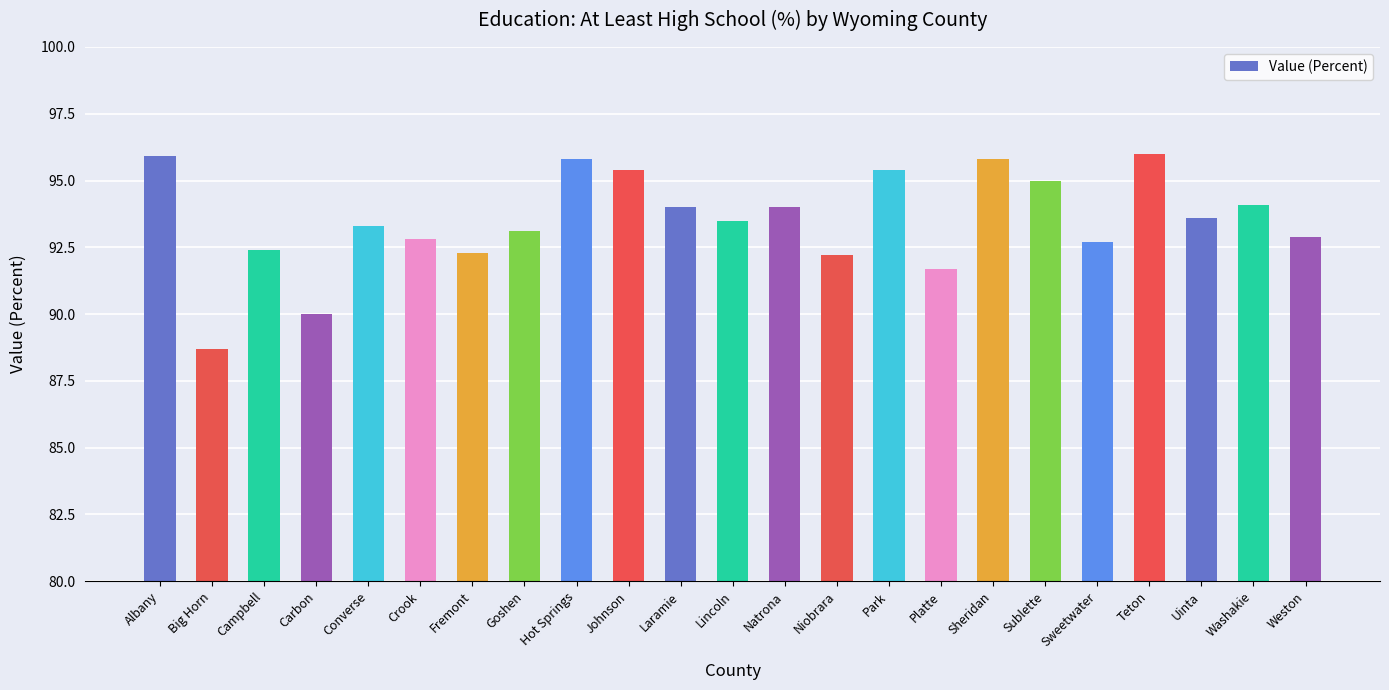

What is the average value?

93.5